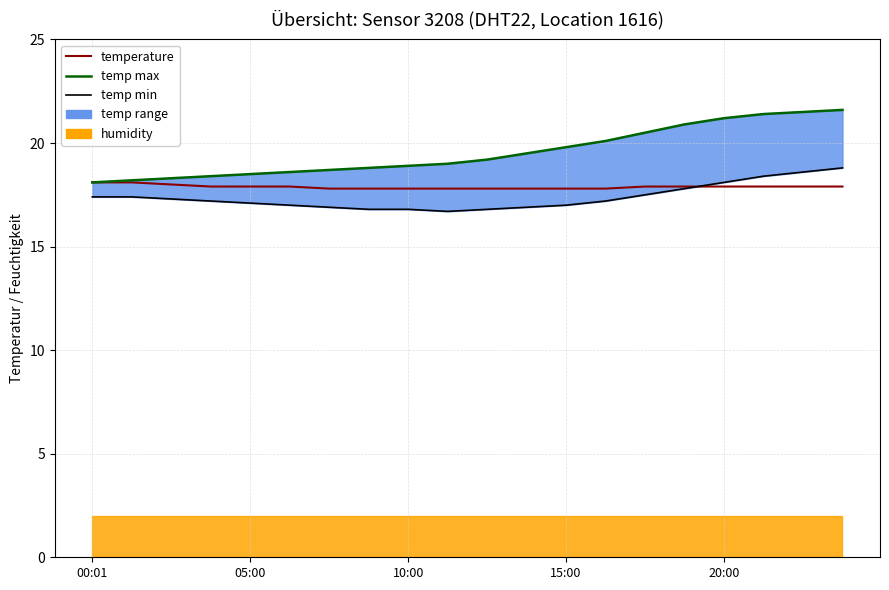

True or false: temp min and temp max cross at least once.

False